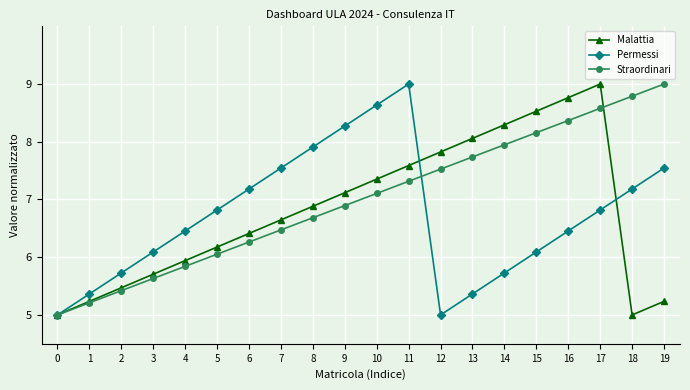

What value does the Permessi series have at 4?

6.5